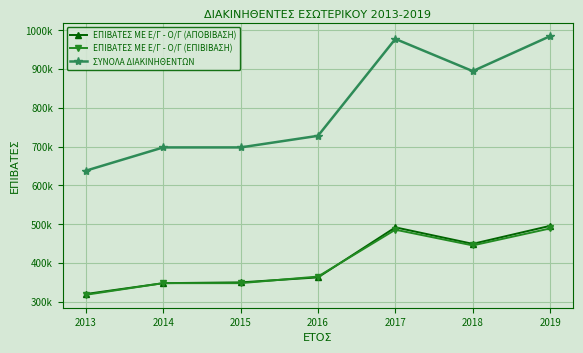

What is the difference between the maximum and minimum values in the ΕΠΙΒΑΤΕΣ ΜΕ Ε/Γ - Ο/Γ (ΕΠΙΒΙΒΑΣΗ) series?

171093